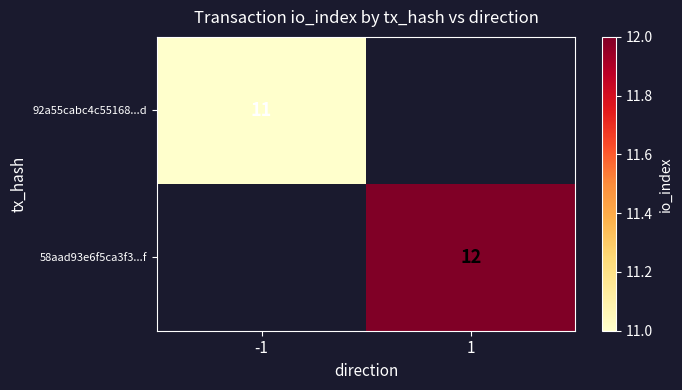

The value of 92a55cabc4c55168...d at -1 is 4. True or false?

False